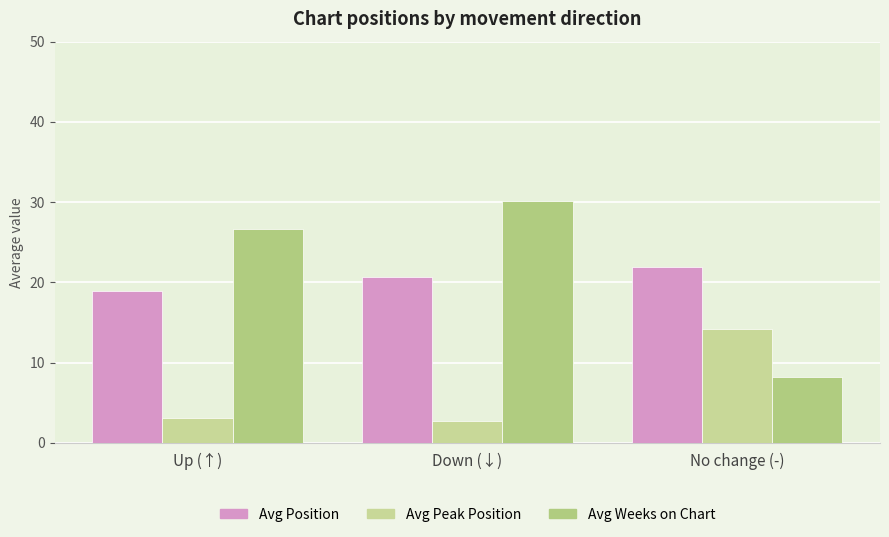

Which series changed the most between Down (↓) and No change (-)?

Avg Weeks on Chart